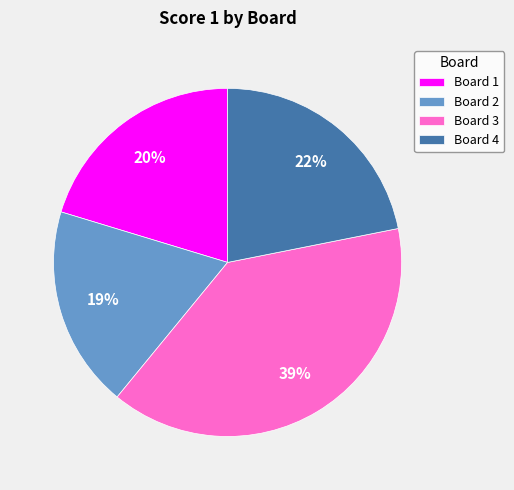

To the nearest percent, what portion does Board 1 represent?

20%